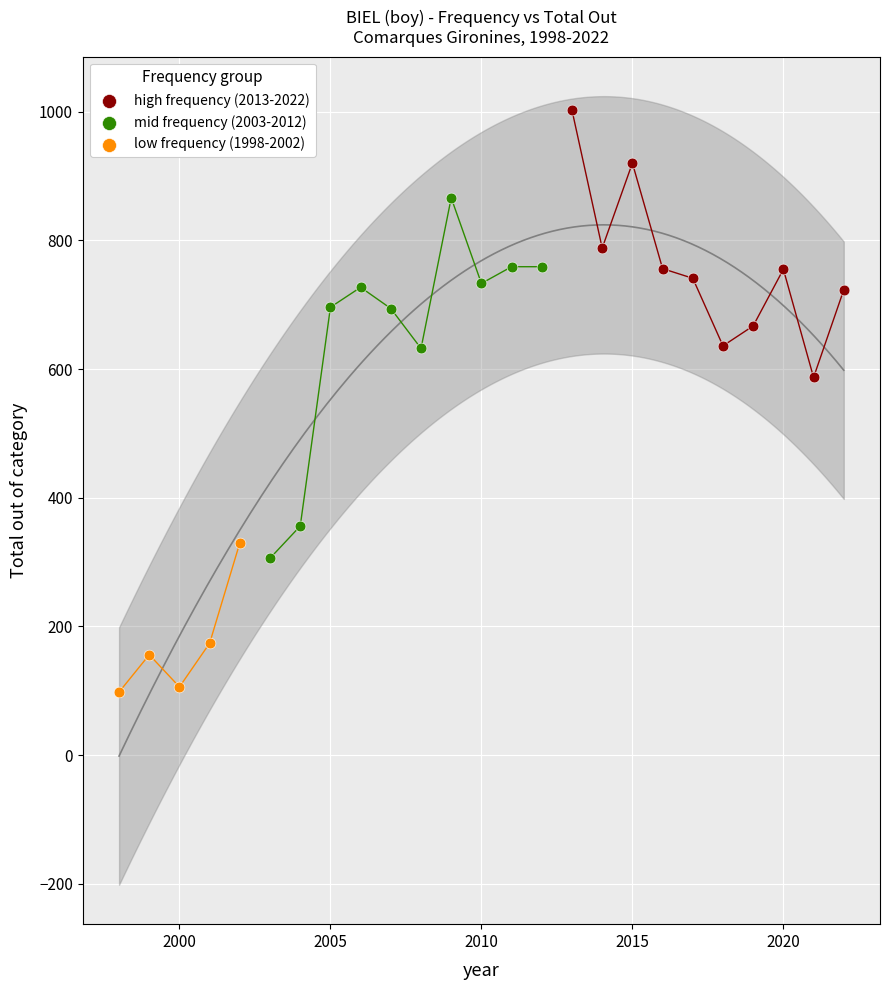

What are all the series names shown in the legend?

high frequency (2013-2022), mid frequency (2003-2012), low frequency (1998-2002)